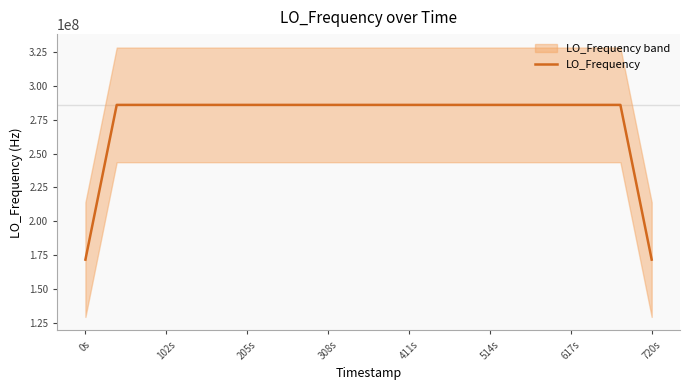

Reading right to left, transcribe all the data shown in this chart.

171628199.9	228837599.7	286046999.6	286046999.4	286046999.9	286046999.9	286047000.1	286047000.3	286047000.8	286046999.9	286046999.9	286047000.0	286047000.3	286046999.3	286047000.5	286047000.3	286046999.6	286046999.4	286047000.4	286047000.3	286047000.2	286047000.8	286047000.7	286047000.4	286047000.2	286047000.0	286047000.7	286047000.2	286047000.4	286046999.9	286047000.2	286046999.7	286046999.7	286047000.1	286047000.4	228837600.3	171628200.3